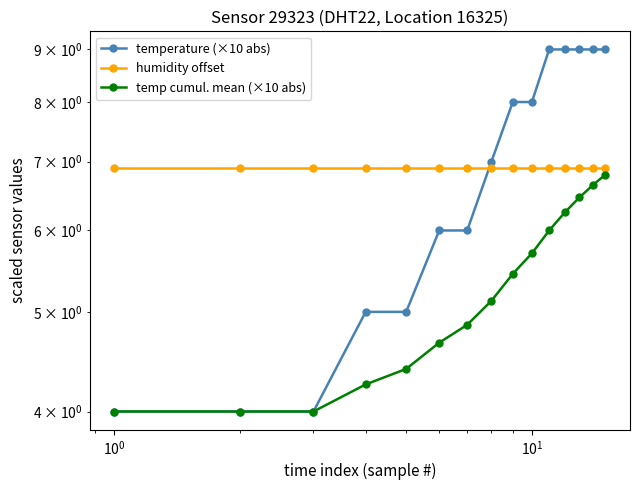

What is the smallest value displayed?

4.0